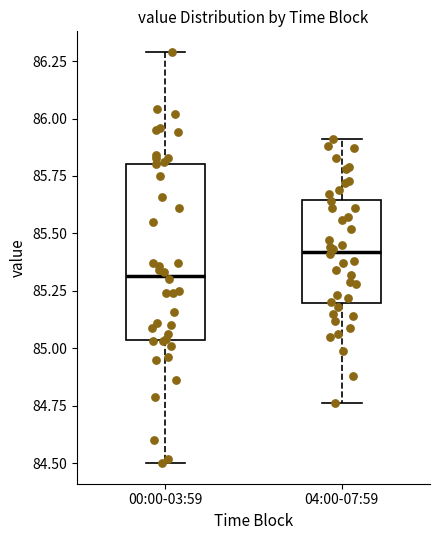

Comparing the boxes themselves (not the whiskers), which one is the tallest?

00:00-03:59